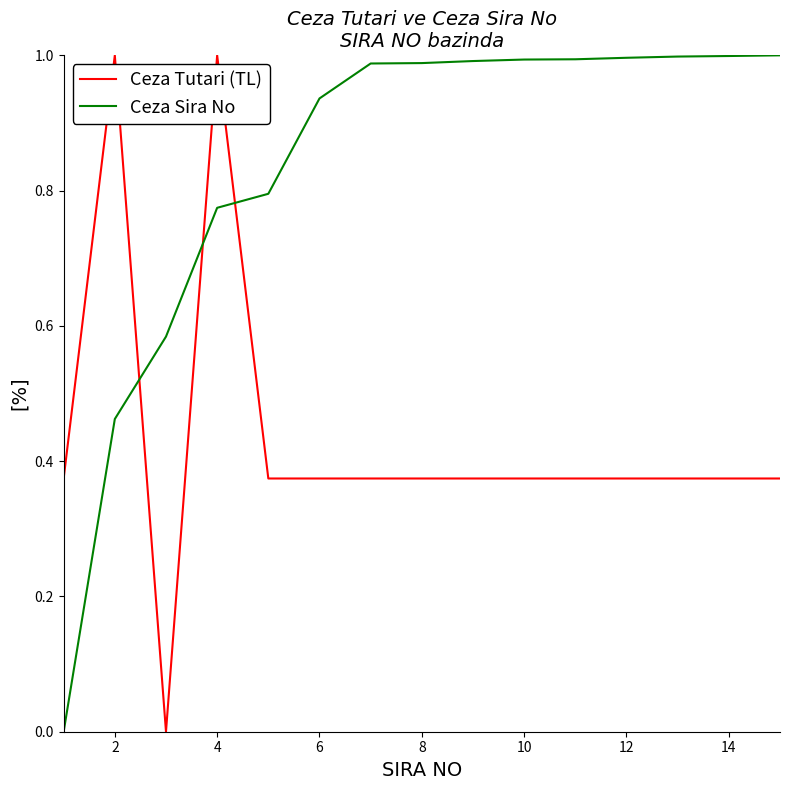

Rank the series by their average value, from highest to lowest.

Ceza Sira No, Ceza Tutari (TL)